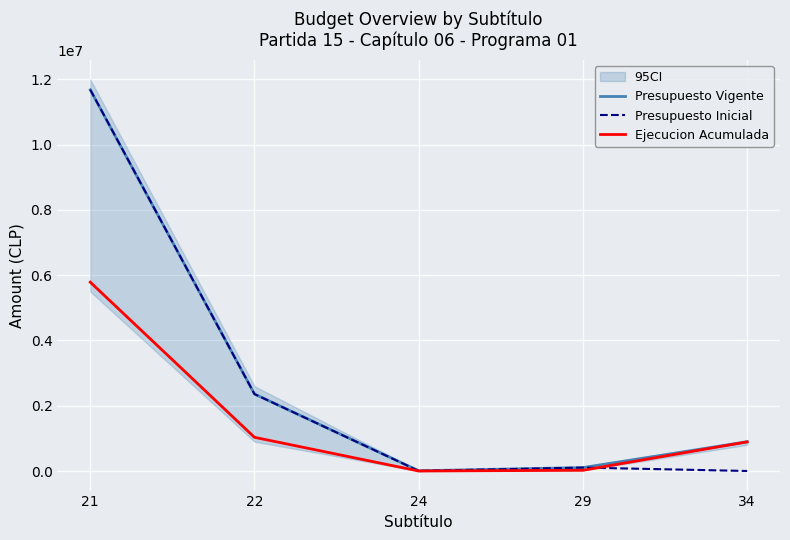

What is the sum of all Presupuesto Vigente values?

15042394